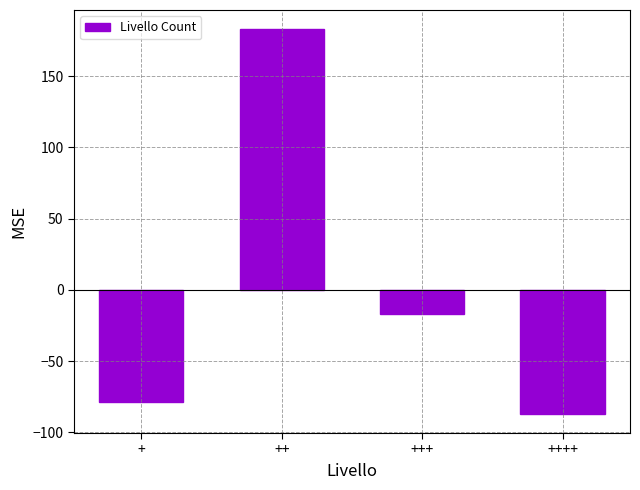

Is it true that the value at +++ is -17?

True